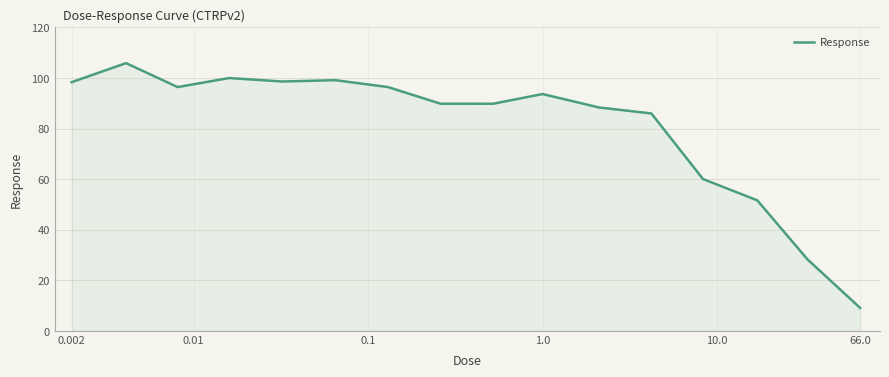

What is the maximum value shown in the chart?

105.9